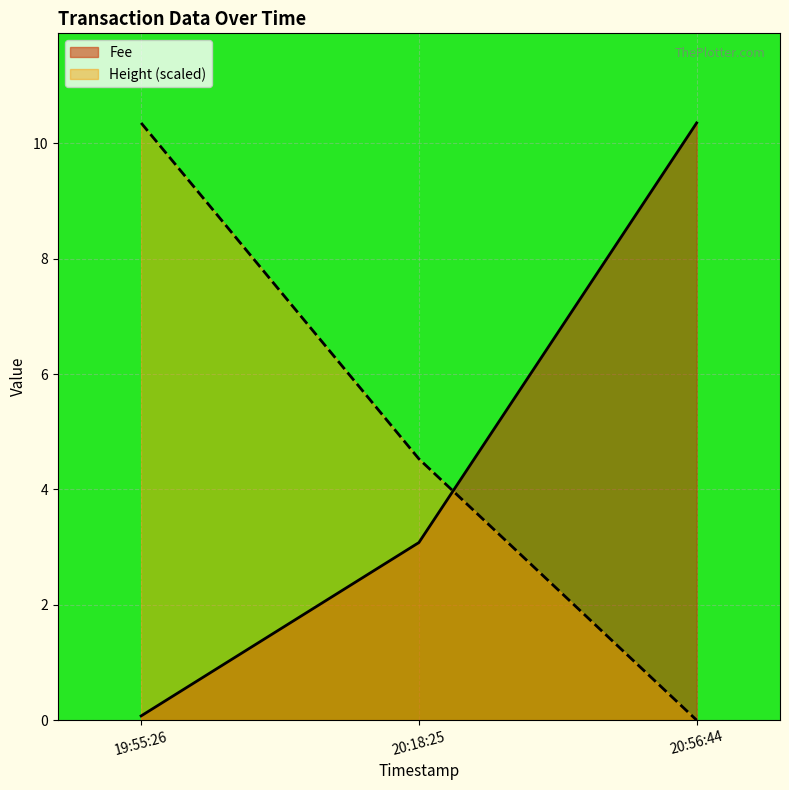

Reading left to right, what are all the values shown in this chart?

Fee: 19:55:26=0.1	20:18:25=3.1	20:56:44=10.4
Height (scaled): 19:55:26=10.4	20:18:25=4.5	20:56:44=0.0